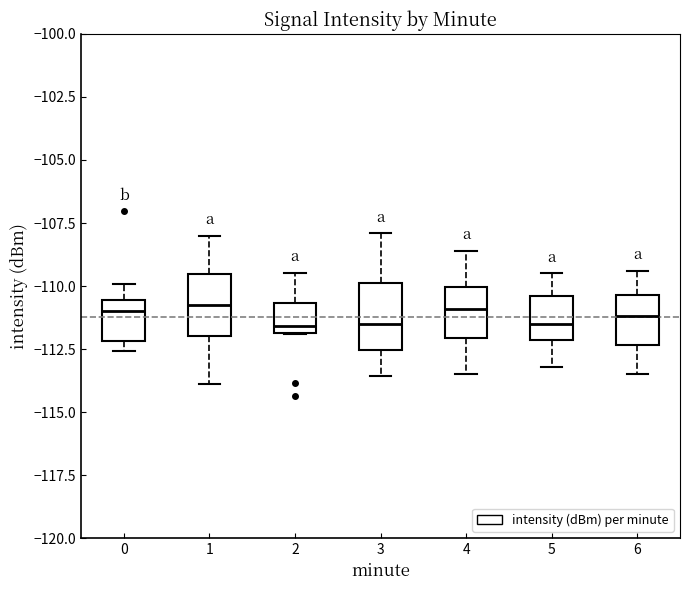

Where does the lower whisker of the box at x = 3 end on the y-axis? The values are not printed on the chart, so give them approximately, as read against the axis.

-113.5